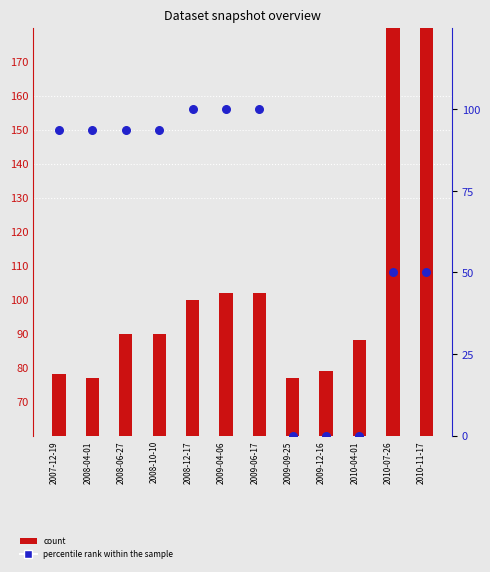

Which series has the largest total across all categories?

count